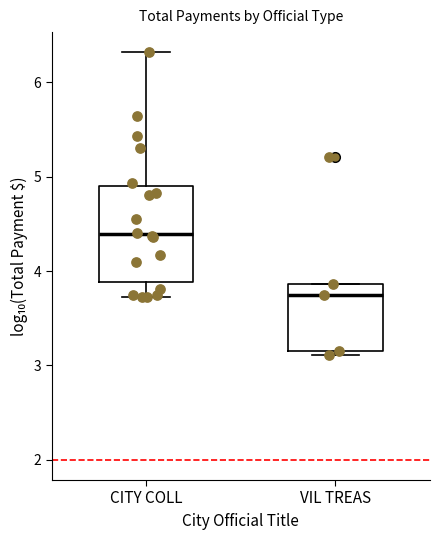

Which box's median line is the lowest?

VIL TREAS